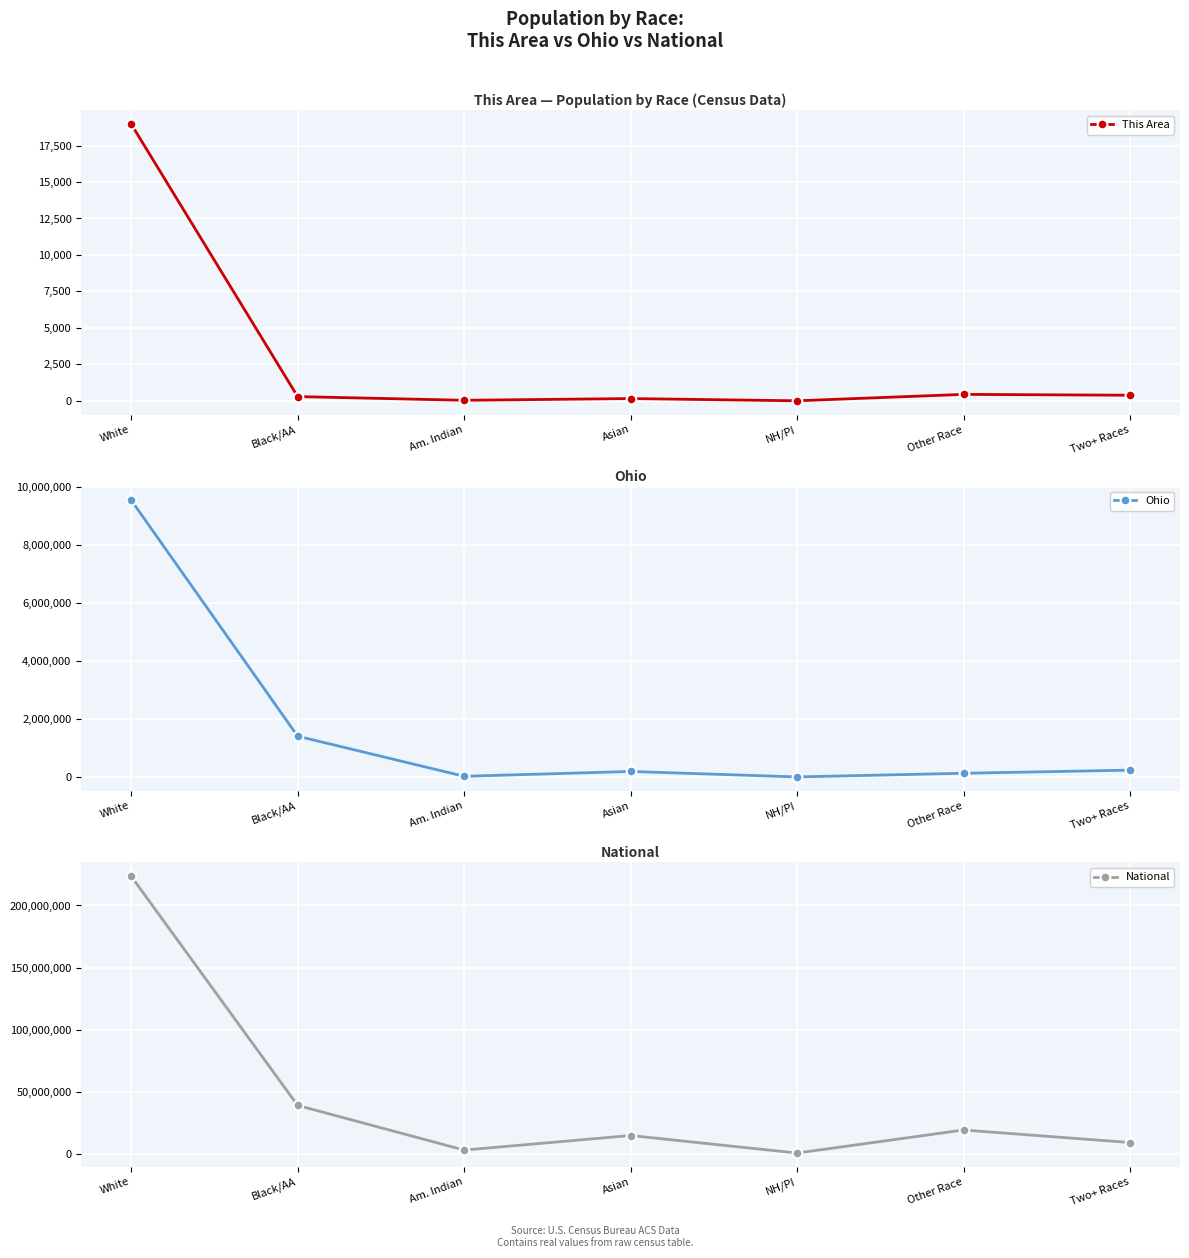

Reading left to right, list all the values displayed in this chart.

This Area: White=18978	Black/AA=291	Am. Indian=38	Asian=155	NH/PI=3	Other Race=442	Two+ Races=384
Ohio: White=9539437	Black/AA=1407681	Am. Indian=25292	Asian=192233	NH/PI=4066	Other Race=130030	Two+ Races=237765
National: White=223553265	Black/AA=38929319	Am. Indian=2932248	Asian=14674252	NH/PI=540013	Other Race=19107368	Two+ Races=9009073